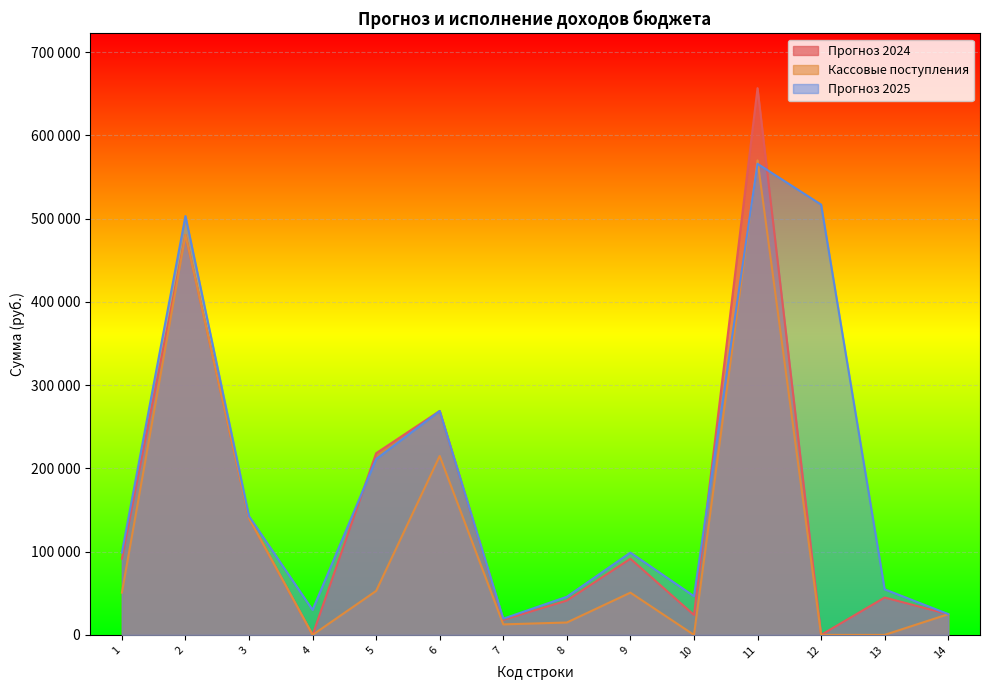

Reading right to left, transcribe all the data shown in this chart.

Прогноз 2024: 14=24876.5	13=44909.0	12=0.0	11=656724.6	10=23982.0	9=91498.0	8=41261.0	7=18118.0	6=269000.0	5=218232.0	4=0.0	3=140100.0	2=480435.0	1=91498.0
Кассовые поступления: 14=24876.5	13=0.0	12=0.0	11=570007.7	10=0.0	9=50744.5	8=14886.2	7=12612.7	6=214921.0	5=52819.9	4=3.0	3=140100.0	2=480435.0	1=50744.5
Прогноз 2025: 14=25000.0	13=54734.0	12=516900.0	11=565900.0	10=46512.0	9=98864.0	8=45814.0	7=19446.0	6=269000.0	5=211204.0	4=30000.0	3=142581.0	2=503136.0	1=98864.0